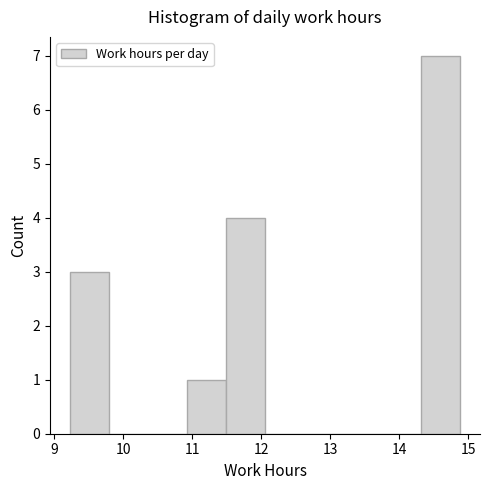

Reading left to right, list every bar in this chart as the range it spans on the x-axis followed by its height. Neither the bar edges nor the heights are printed on the chart, so give them approximately, as read against the axes.

9.2 to 9.8: 3
9.8 to 10.4: 0
10.4 to 10.9: 0
10.9 to 11.5: 1
11.5 to 12.1: 4
12.1 to 12.6: 0
12.6 to 13.2: 0
13.2 to 13.8: 0
13.8 to 14.3: 0
14.3 to 14.9: 7